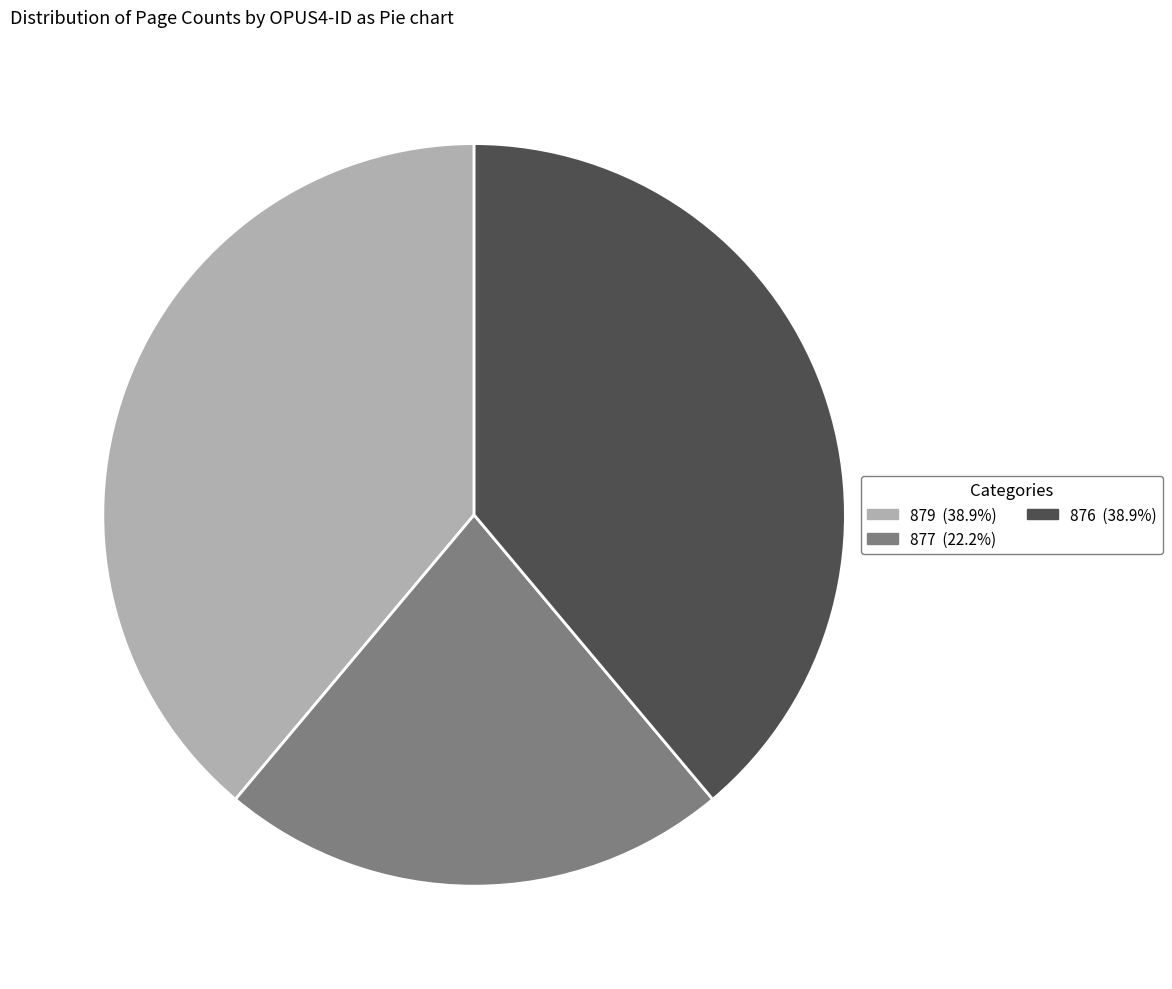

Approximately how many times larger is the value at 877 compared to 879?

0.6